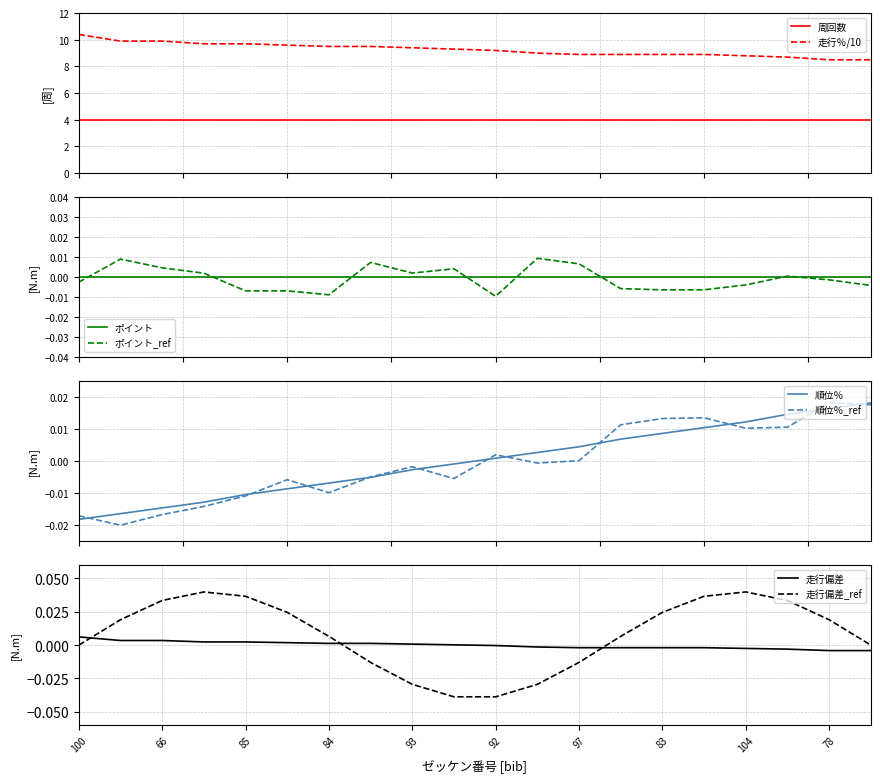

At how many categories does at least one series exceed 3?

20